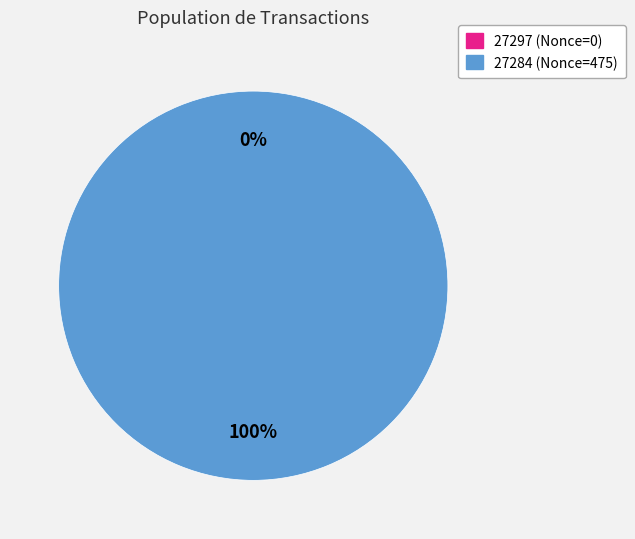

The 27284 slice represents 100% of the pie. True or false?

True